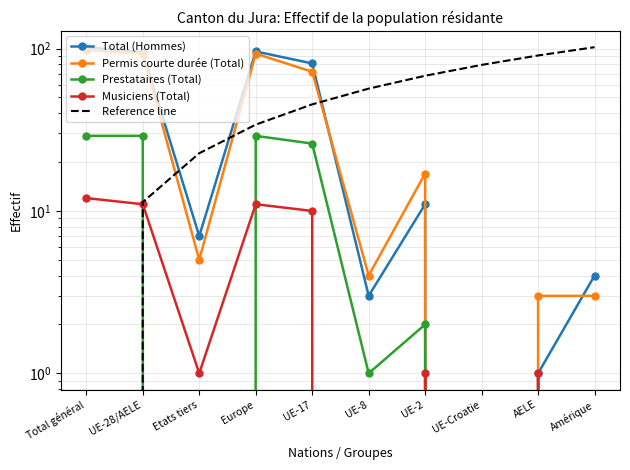

At which label does Permis courte durée (Total) first exceed 17?

Total général